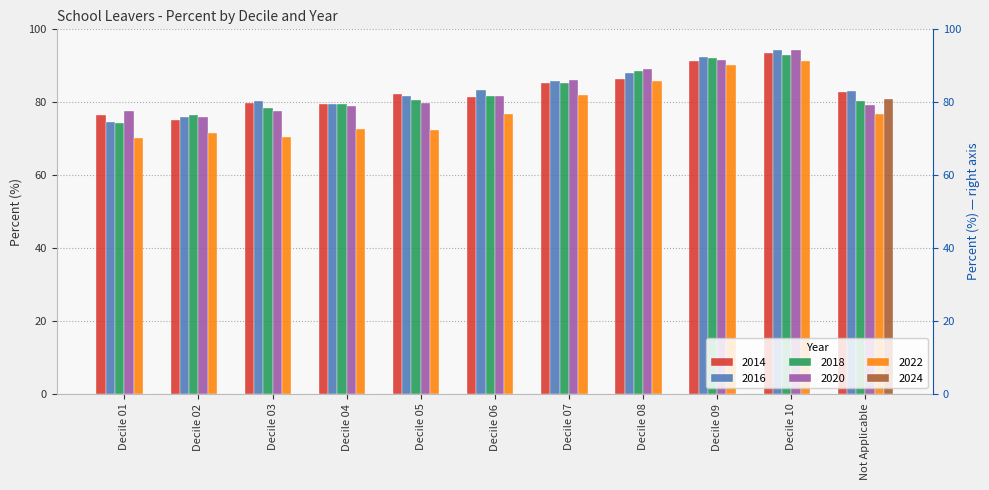

What is the sum of all 2016 values?

919.2